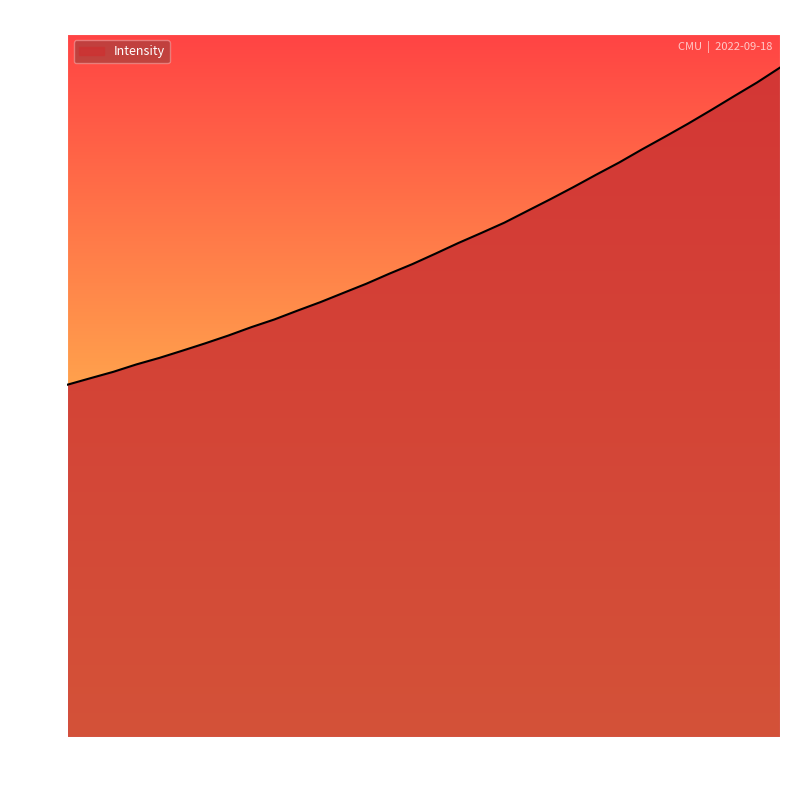

What is the difference between the maximum and minimum values?

1192.0